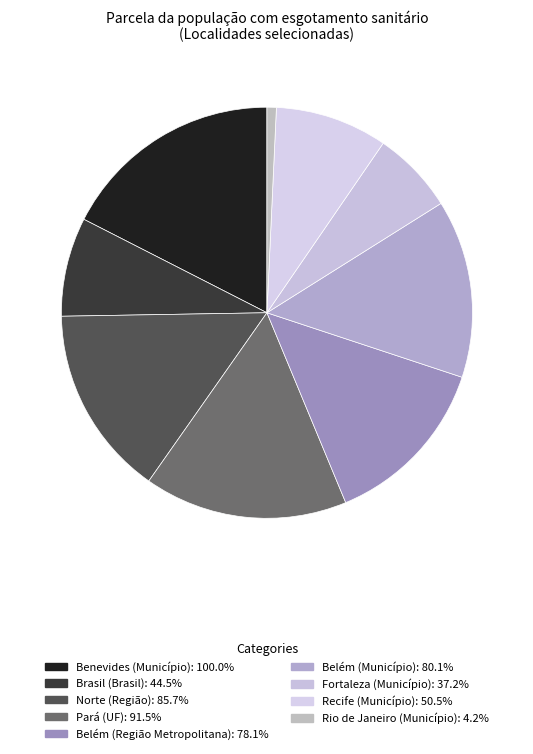

Is it true that Rio de Janeiro (Município) is 11% of the pie?

False